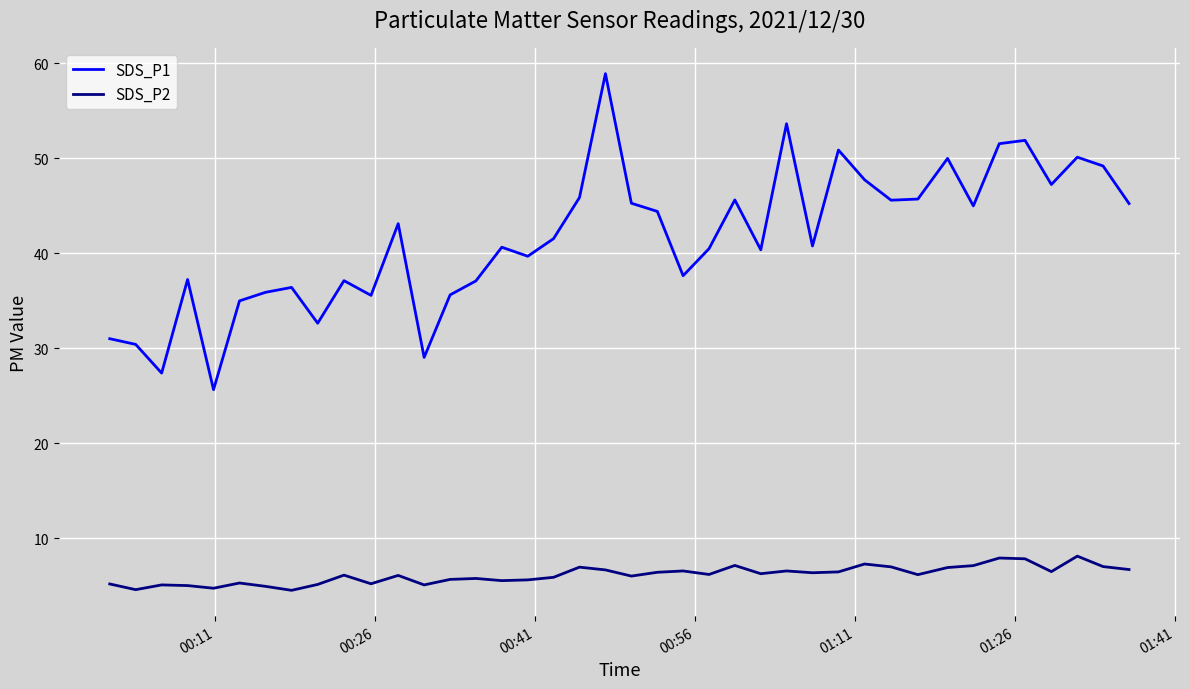

What is the sum of all SDS_P2 values?

246.1